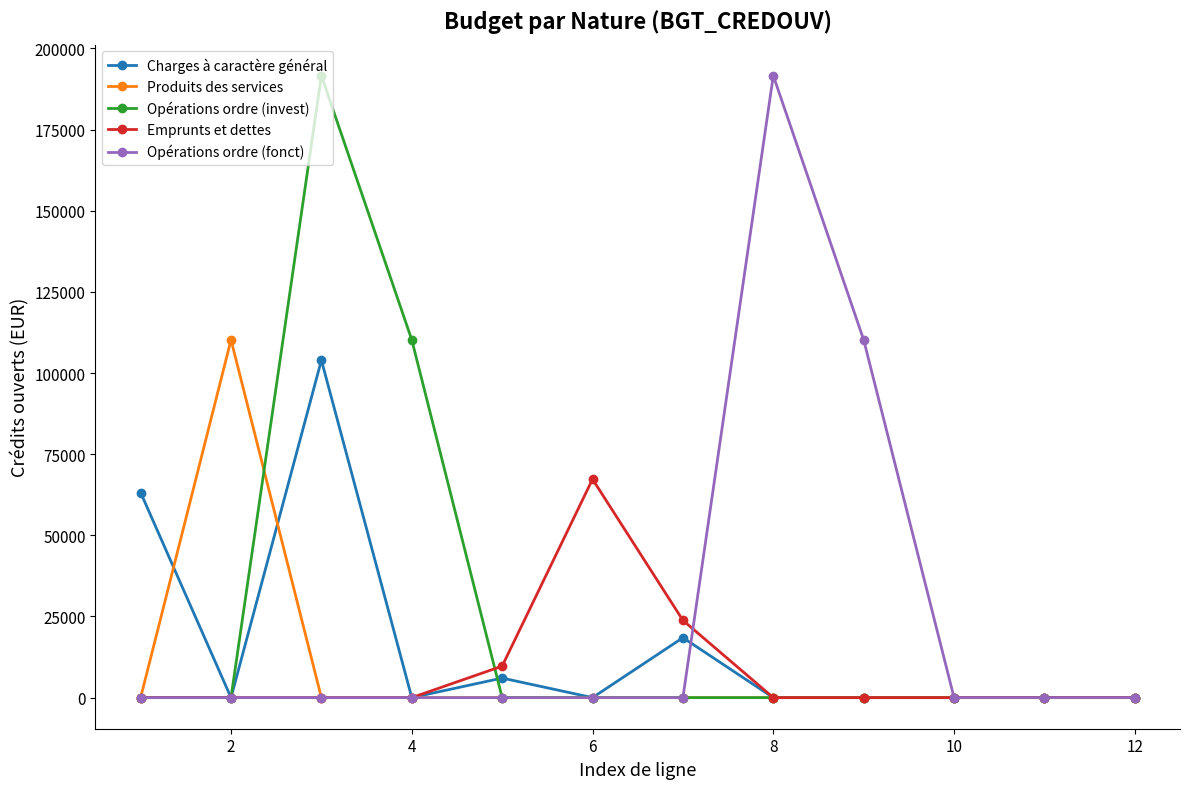

What is the highest value of the Opérations ordre (fonct) series?

191605.0